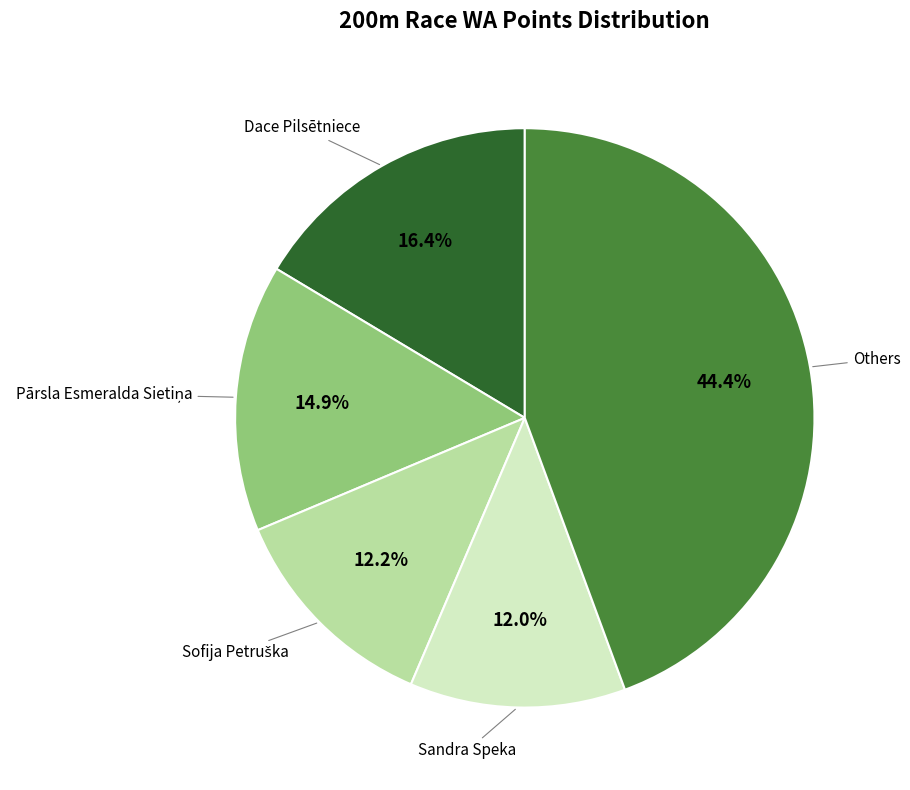

Is there a majority slice in this chart?

No